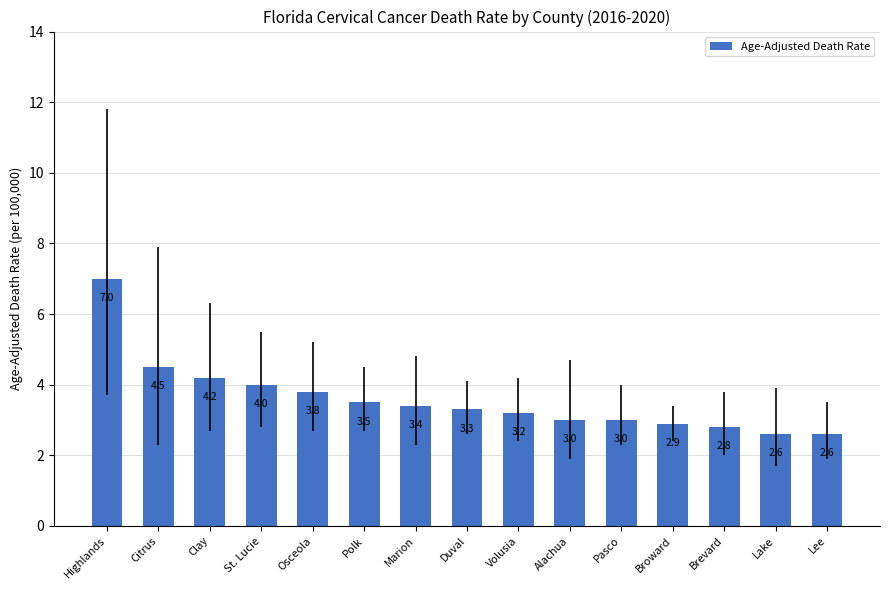

How many bars are there in total?

15